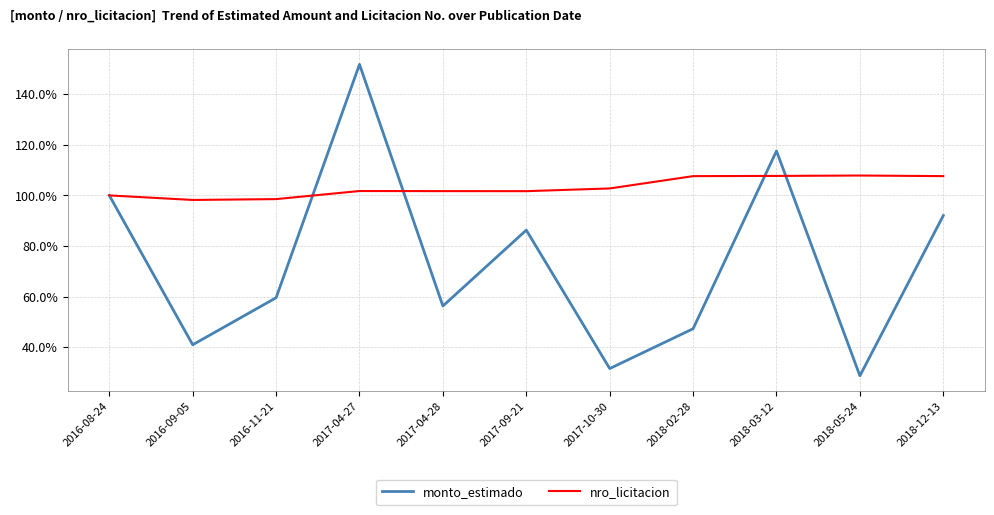

At which label is monto_estimado closest to 90?

2018-12-13